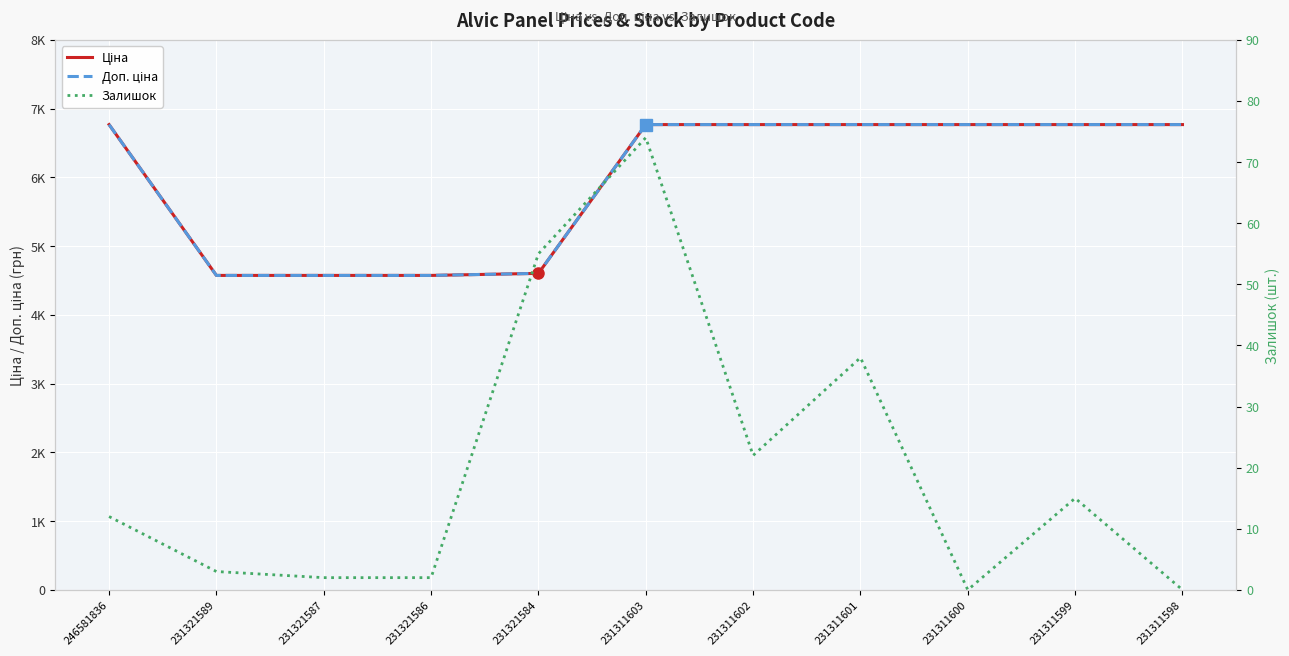

Rank the categories by Ціна value from lowest to highest.

231321589, 231321587, 231321586, 231321584, 246581836, 231311603, 231311602, 231311601, 231311600, 231311599, 231311598